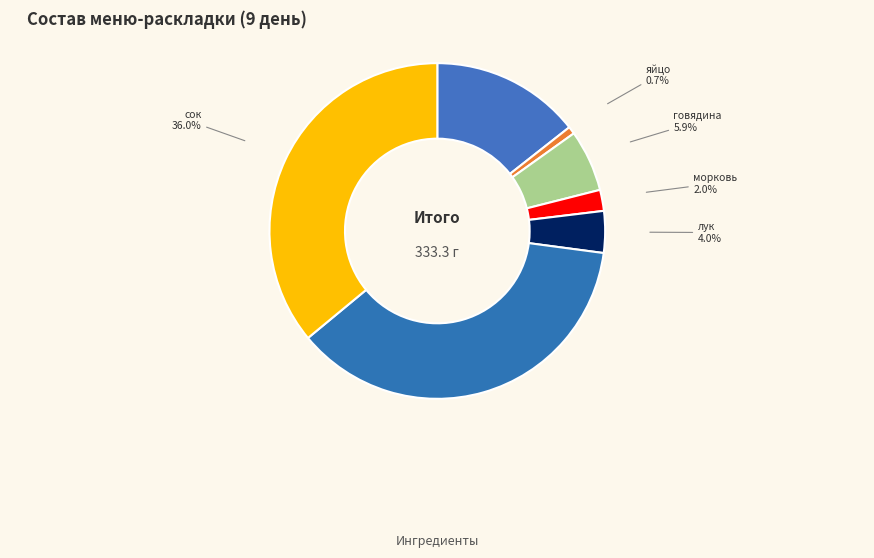

Is the sum of морковь and говядина greater than half?

No